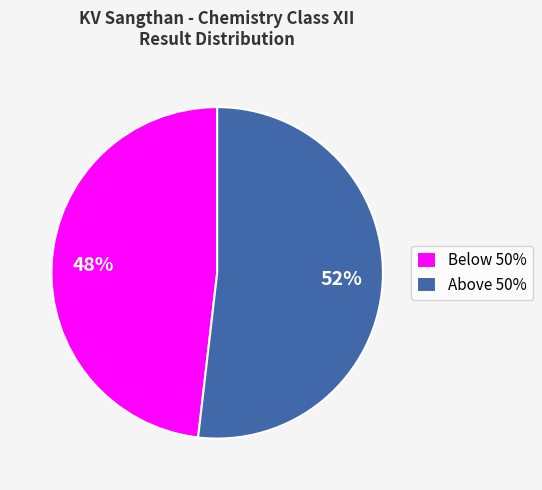

Rank the categories by value from lowest to highest.

Below 50%, Above 50%